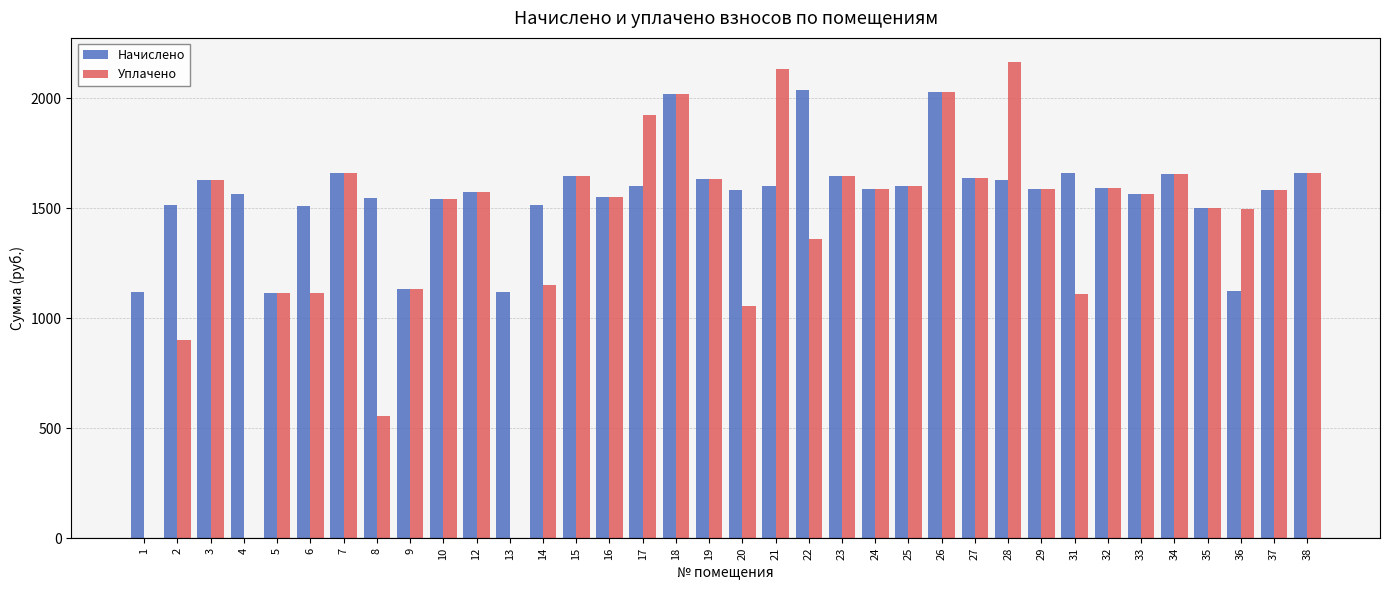

What is the greatest value displayed?

2167.2